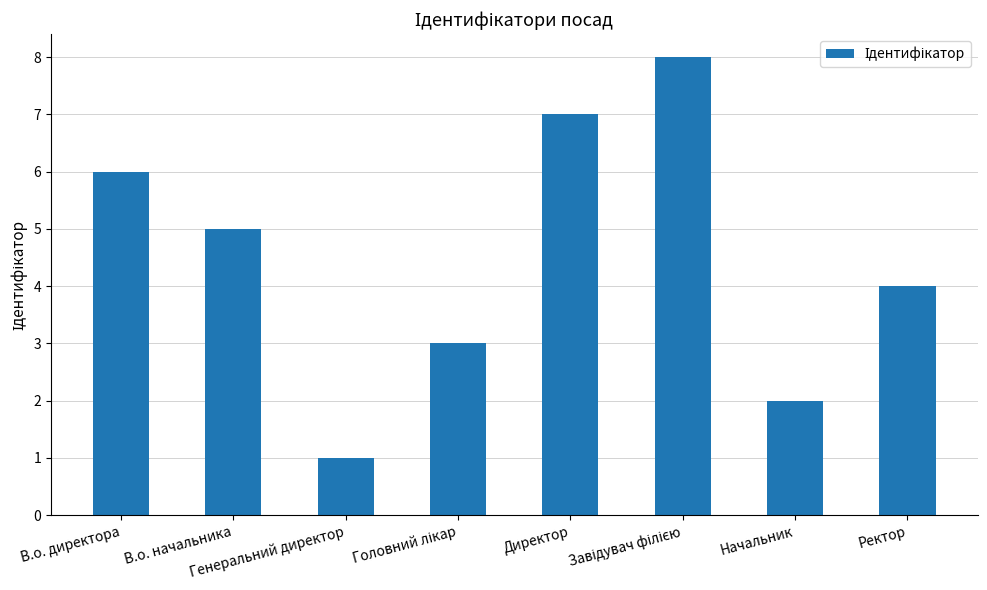

What is the label of the 1st bar from the left?

В.о. директора